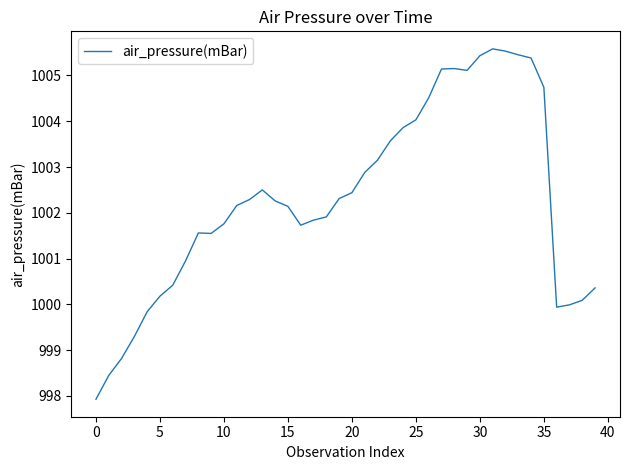

What is the minimum value shown in the chart?

997.9